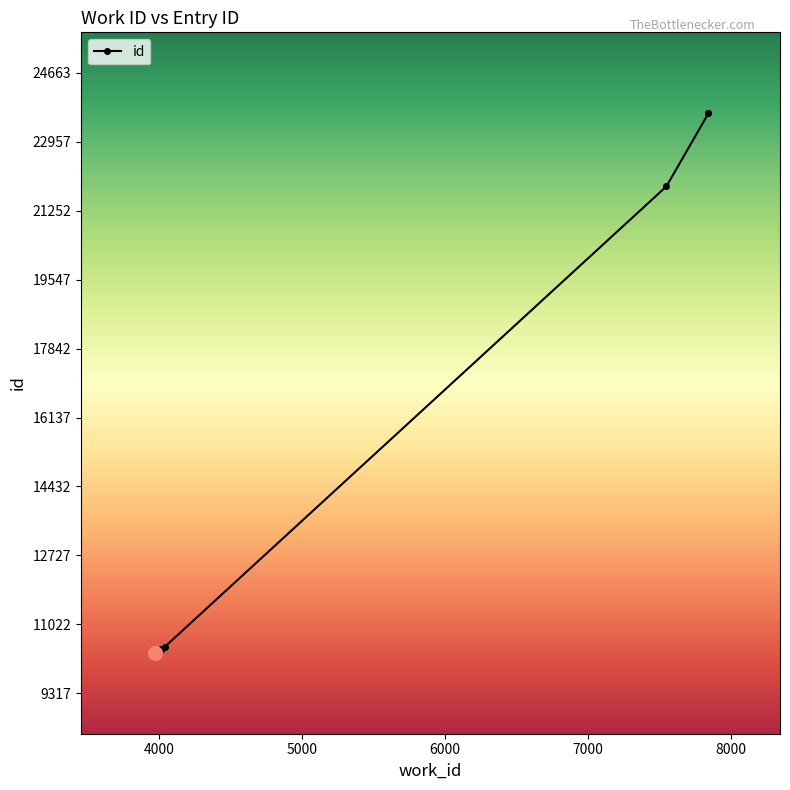

Which category has the lowest value across all series?

3976